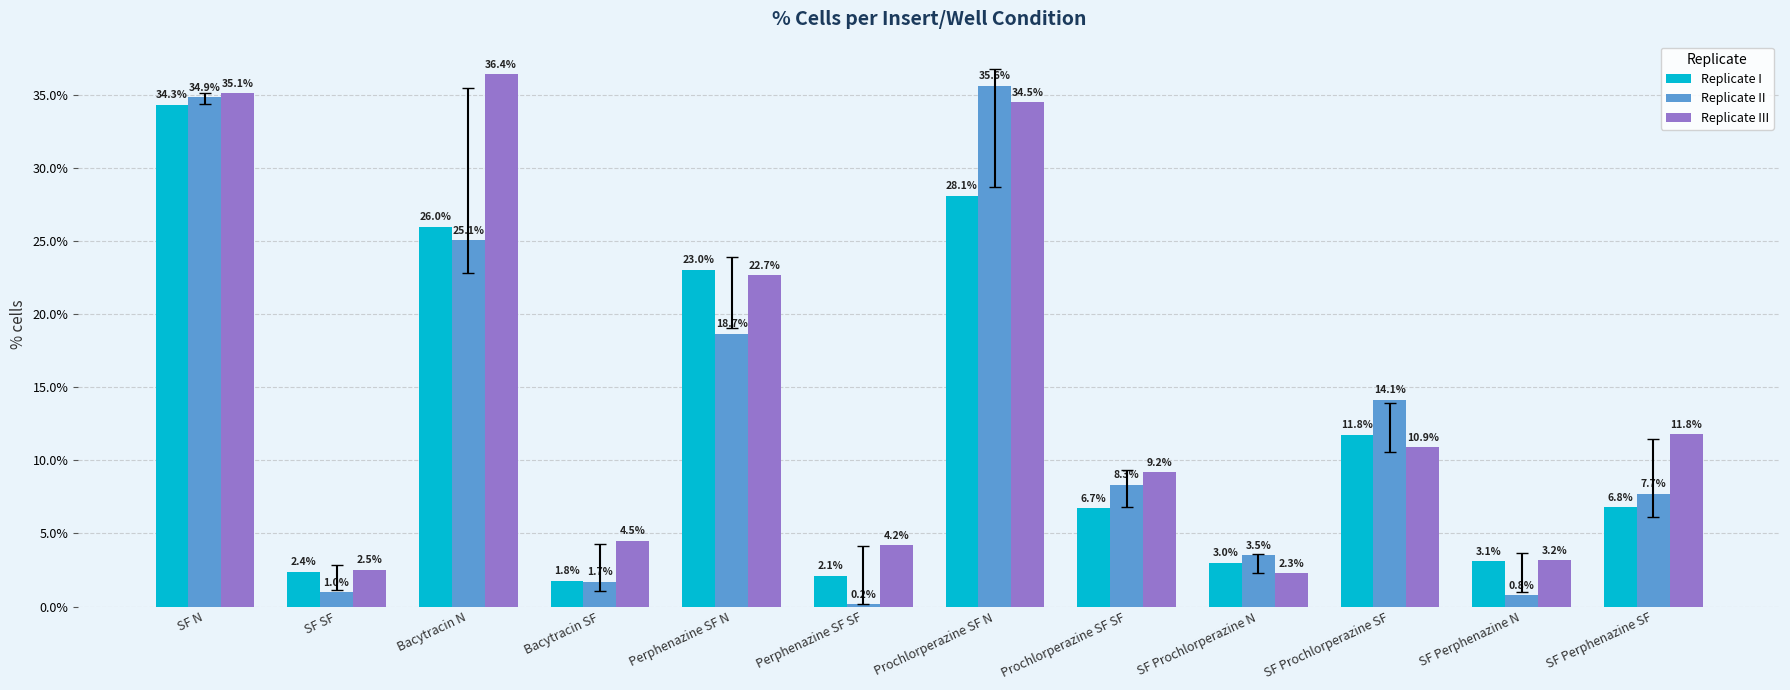

How many bars are there in total?

36